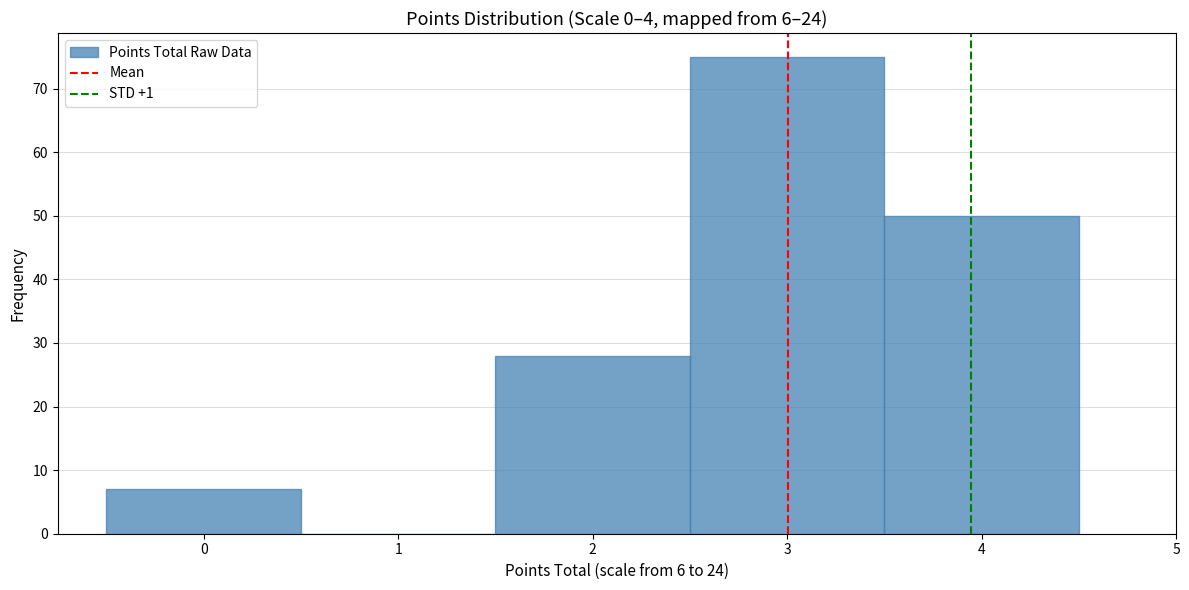

Over which range of the x-axis is the bar tallest?

2.5 to 3.5